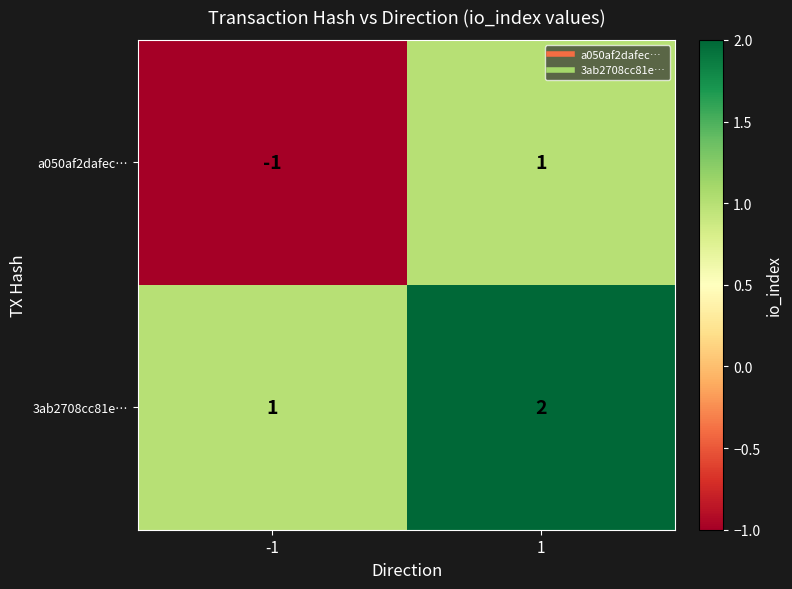

At which category does the chart reach its peak across all series?

1